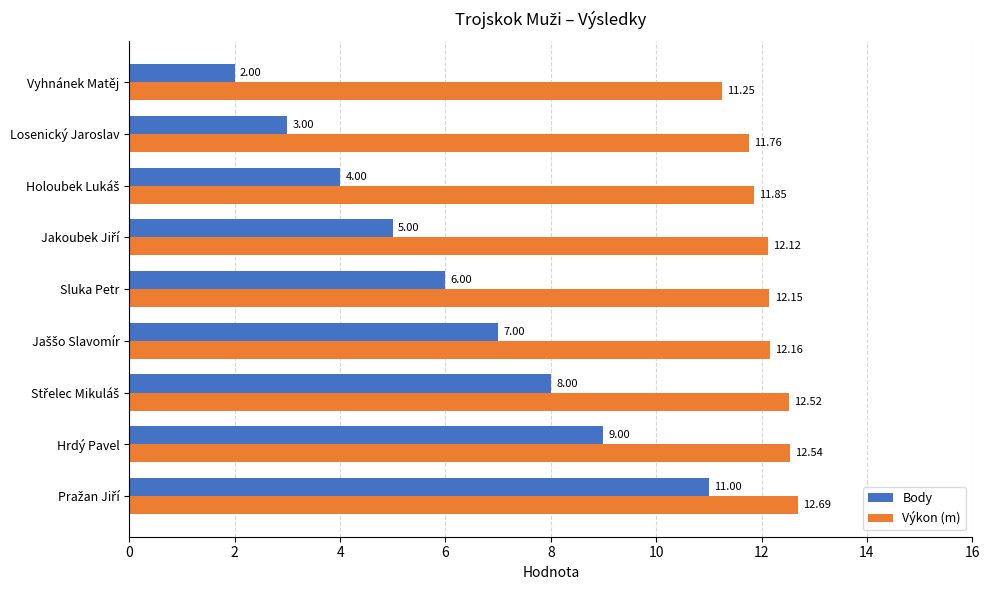

What is the sum of all Výkon (m) values?

109.0